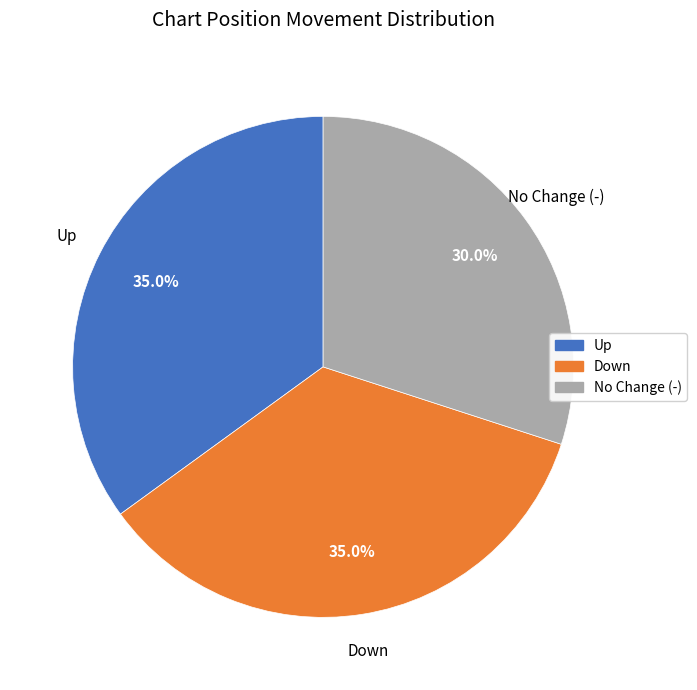

Is No Change (-) the majority of the pie?

No